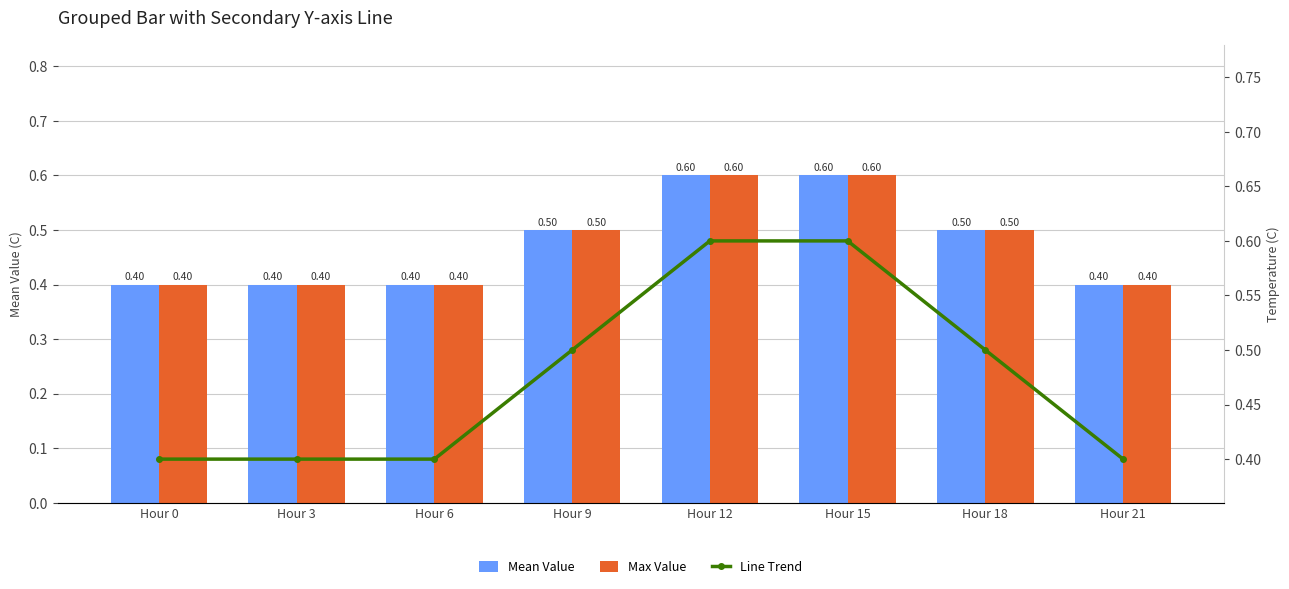

What is the highest value of the Line Trend series?

0.6